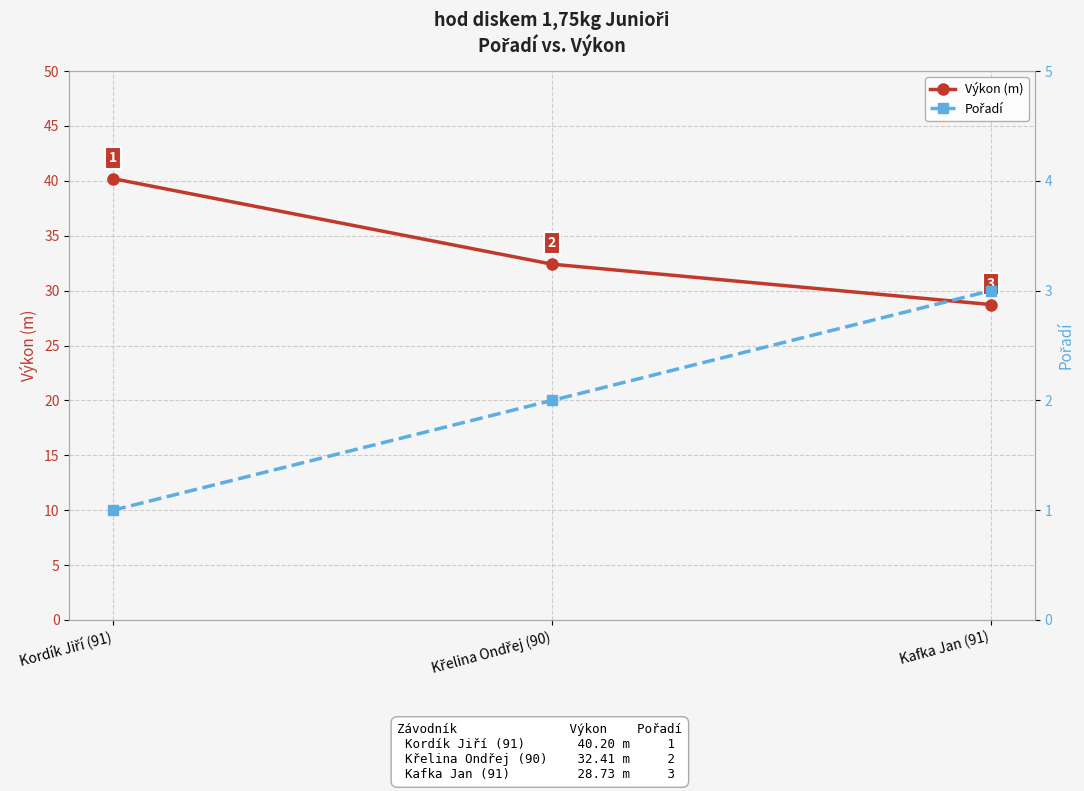

The Pořadí series shows 0.3 at Kordík Jiří (91). True or false?

False